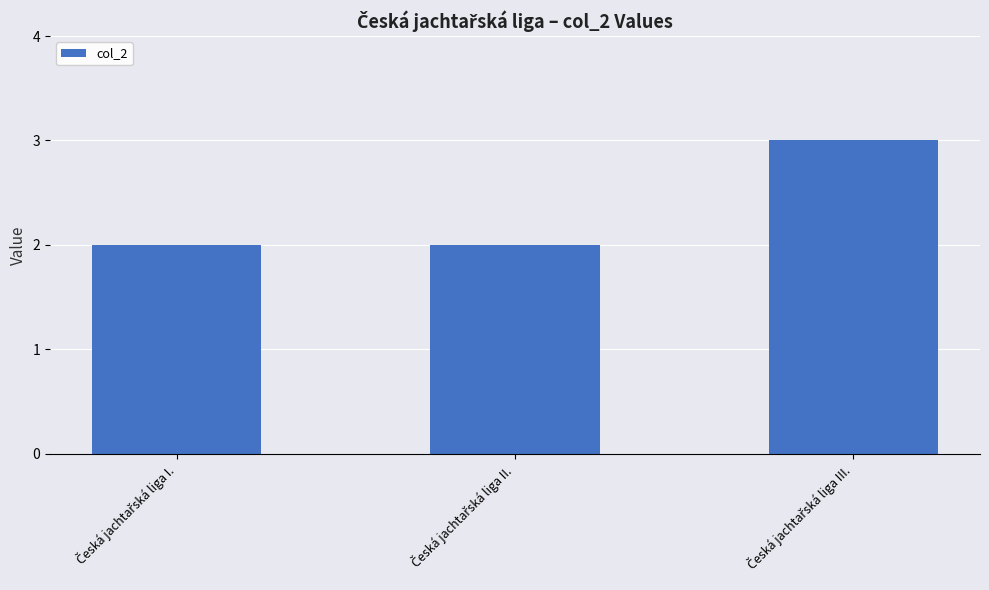

What is the sum of all values?

7